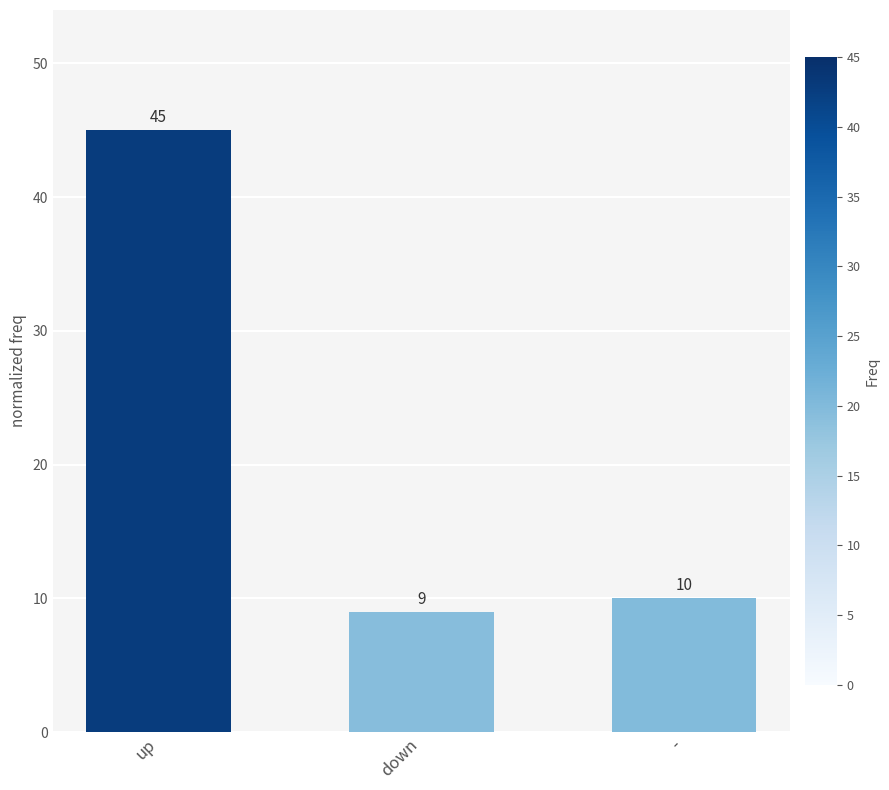

True or false: the data shows 21 at up.

False